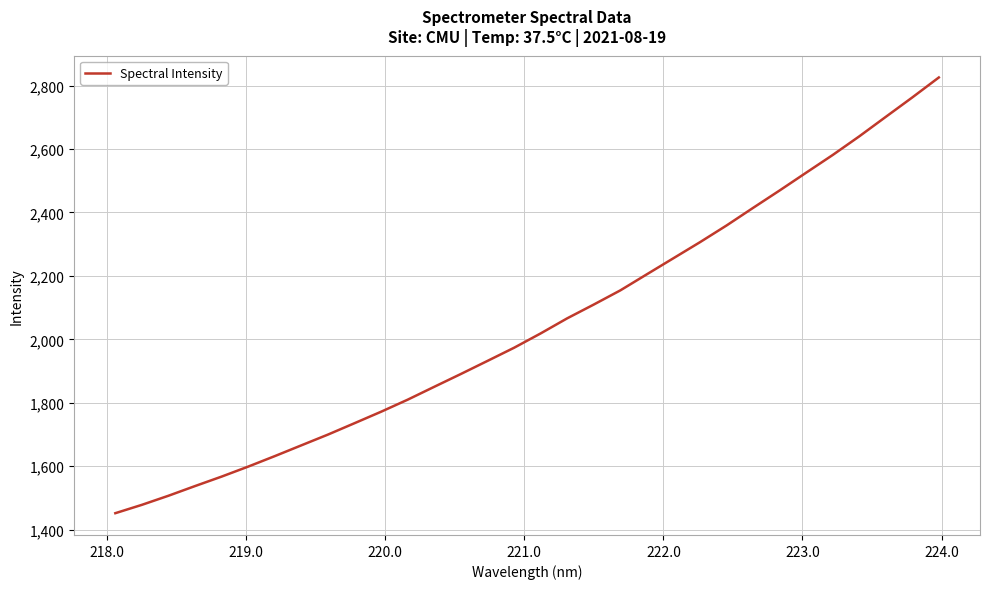

What is the greatest value displayed?

2825.9